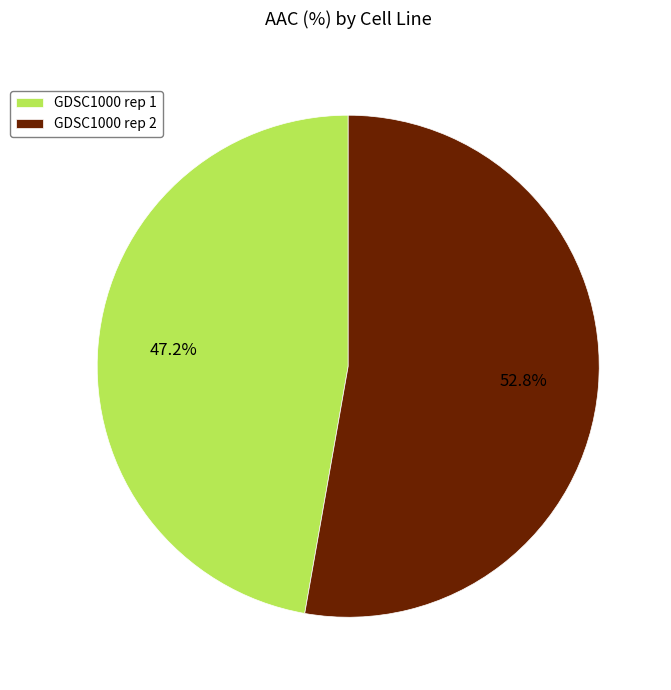

To the nearest percent, what is the difference between the largest and smallest slice percentages?

6%